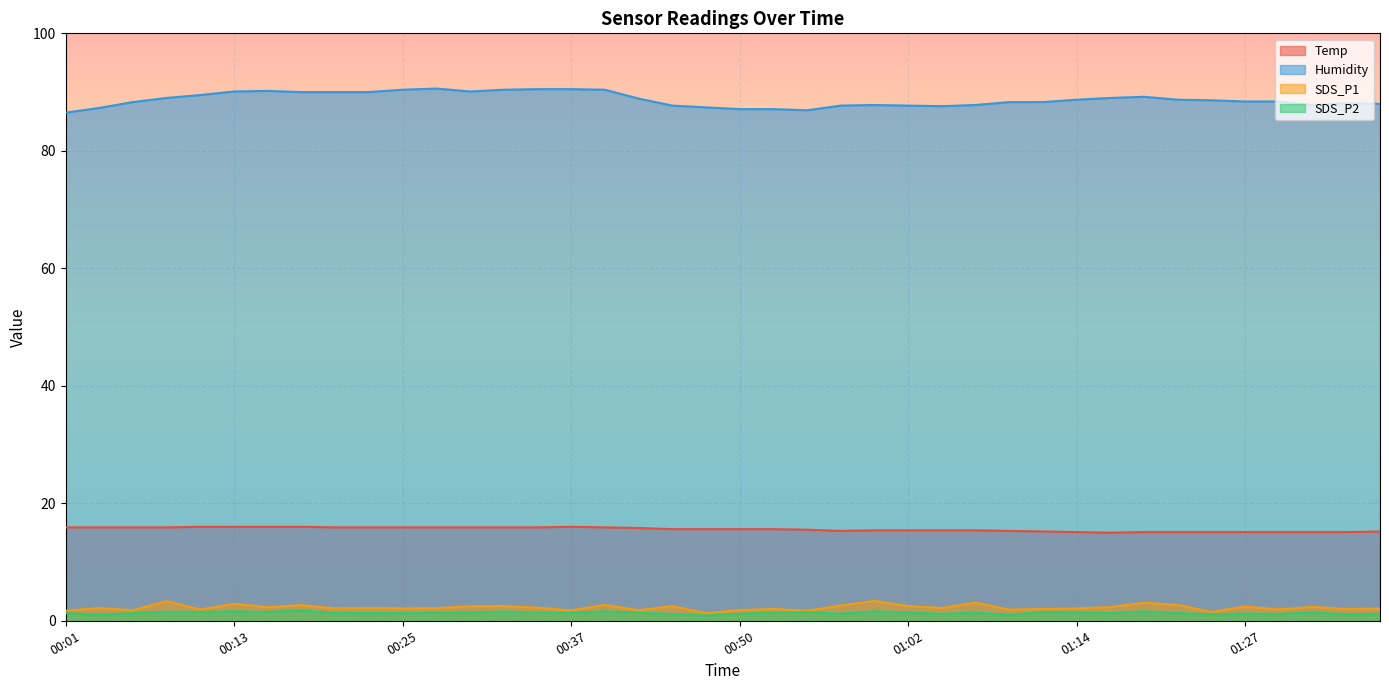

Which series has the largest total across all categories?

Humidity